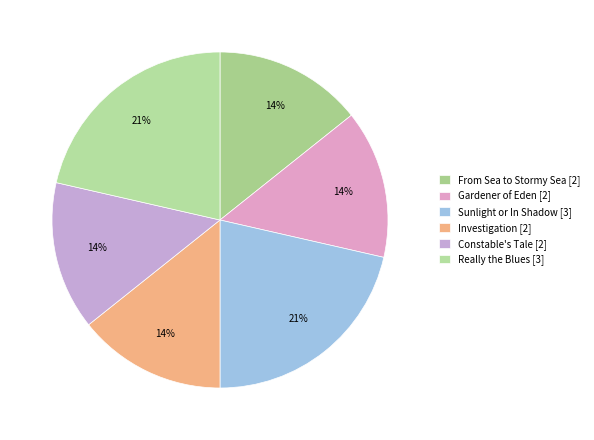

Count the number of slices in the pie.

6